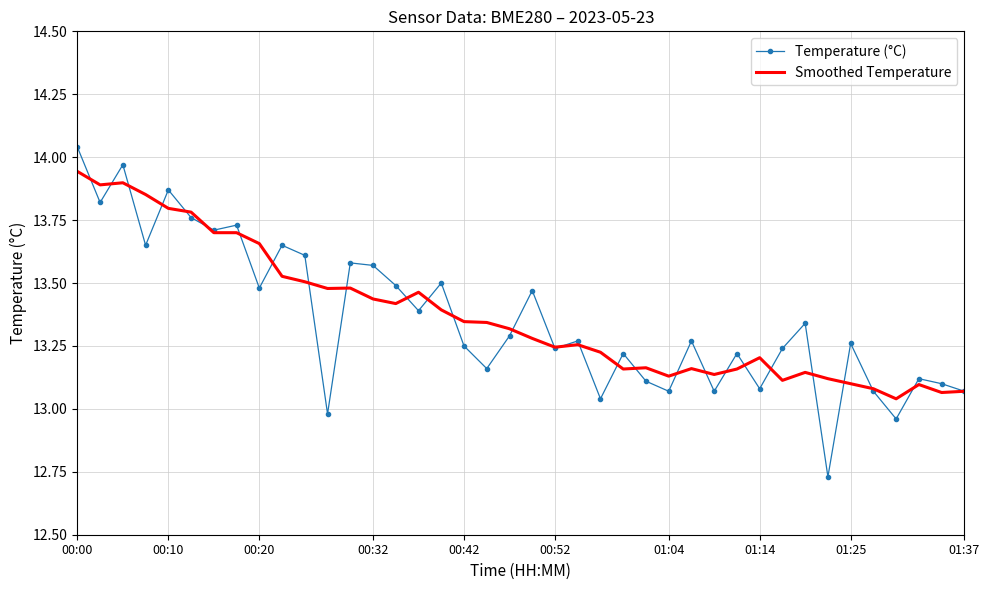

Rank the series by their maximum value, from highest to lowest.

Temperature (°C), Smoothed Temperature